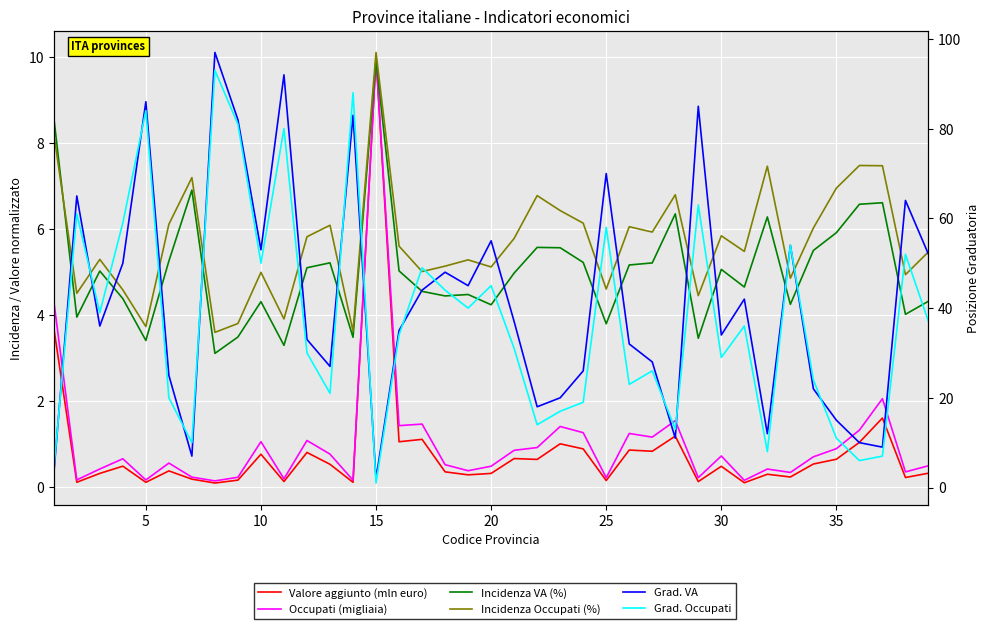

At how many categories does at least one series exceed 86?

3